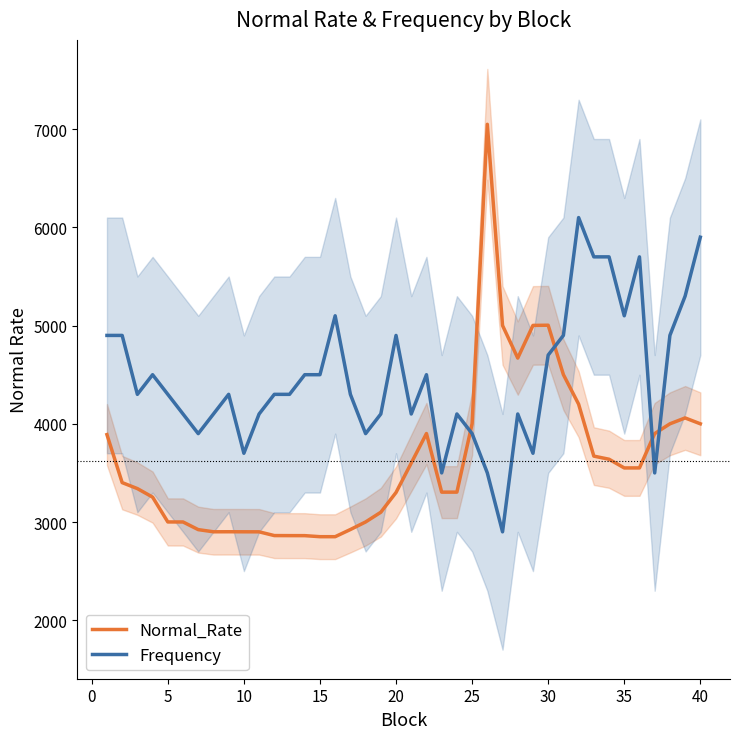

Which series ends up on top after the final intersection of Frequency and Normal_Rate?

Frequency